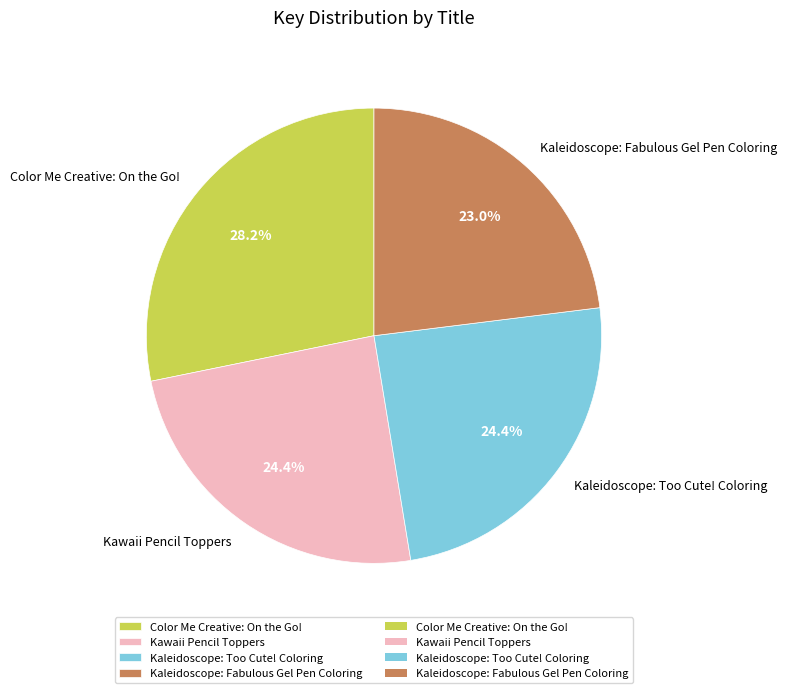

Which category has the biggest portion of the pie?

Color Me Creative: On the Go!